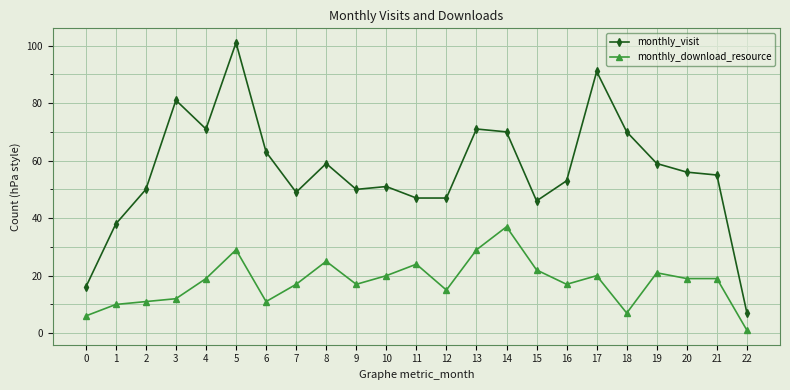

Between 9 and 11, which series saw the biggest shift?

monthly_download_resource